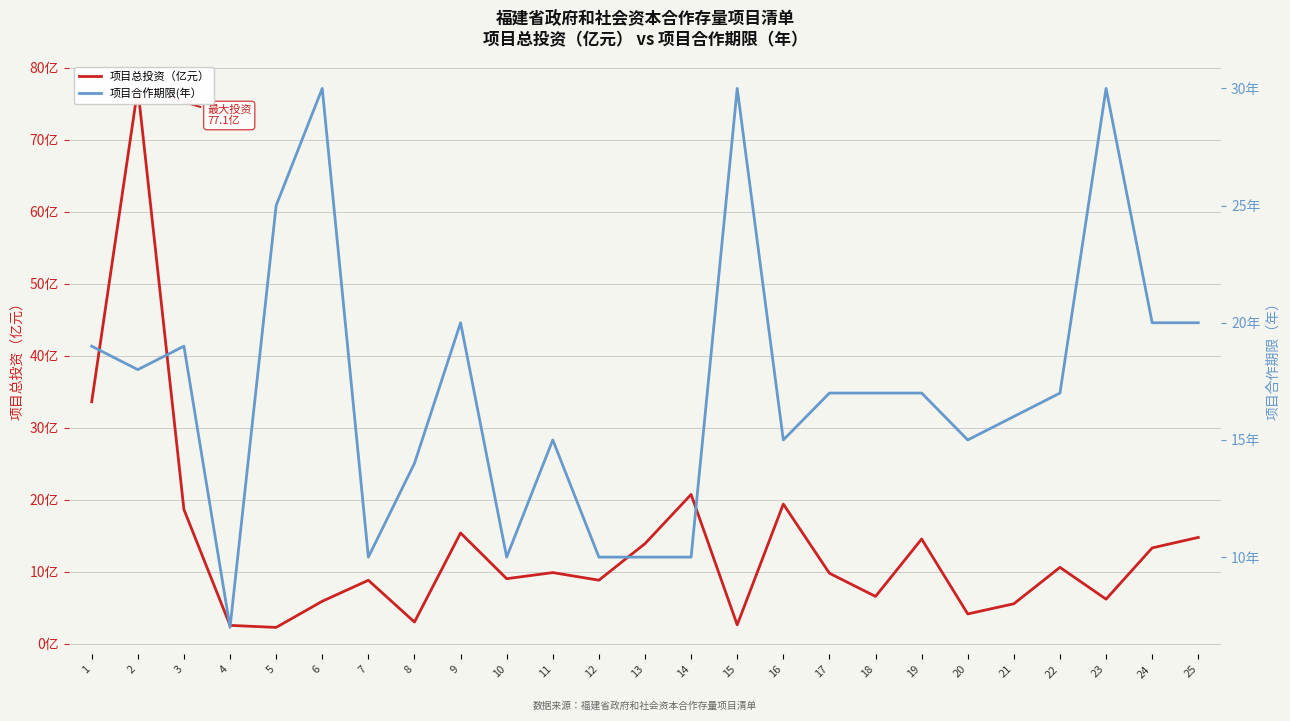

What is the approximate value of 项目总投资（亿元） at 24?

13.3